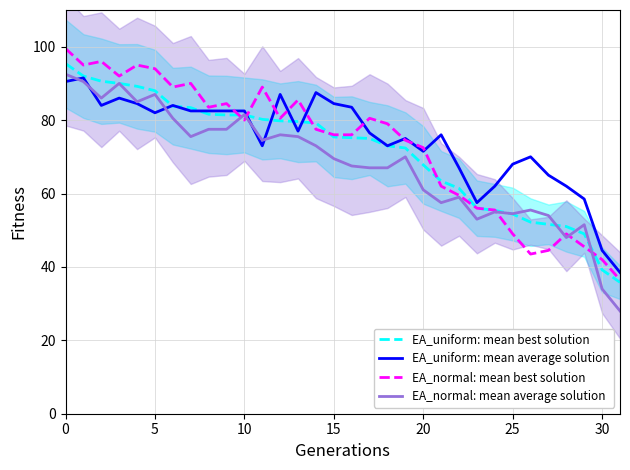

What is the greatest value displayed?

99.5